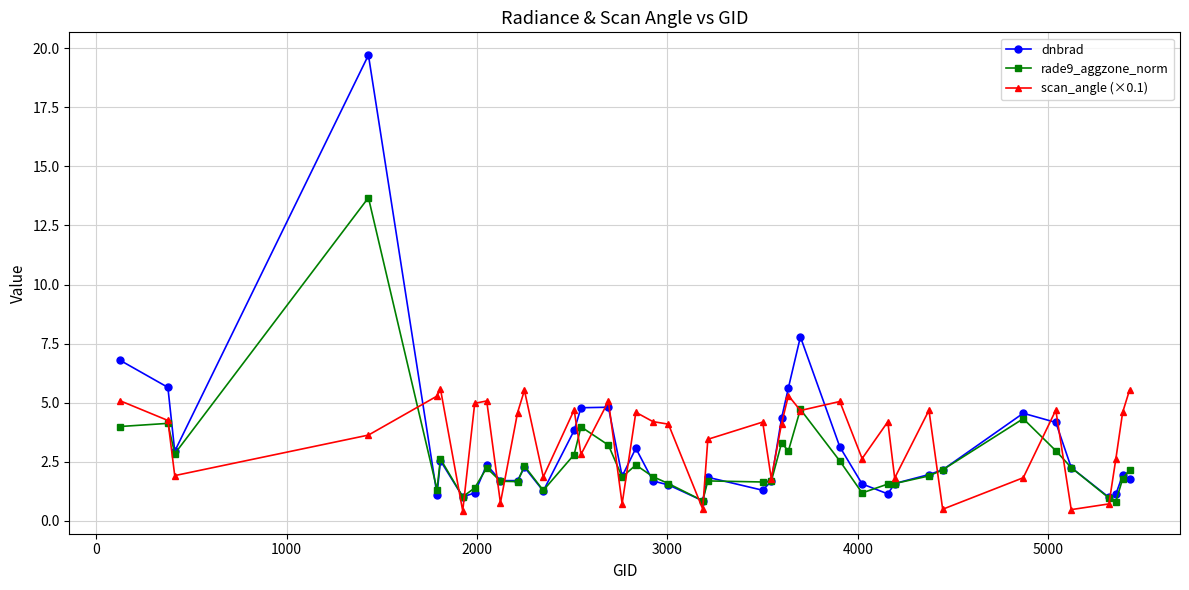

What is the maximum value for rade9_aggzone_norm?

13.7